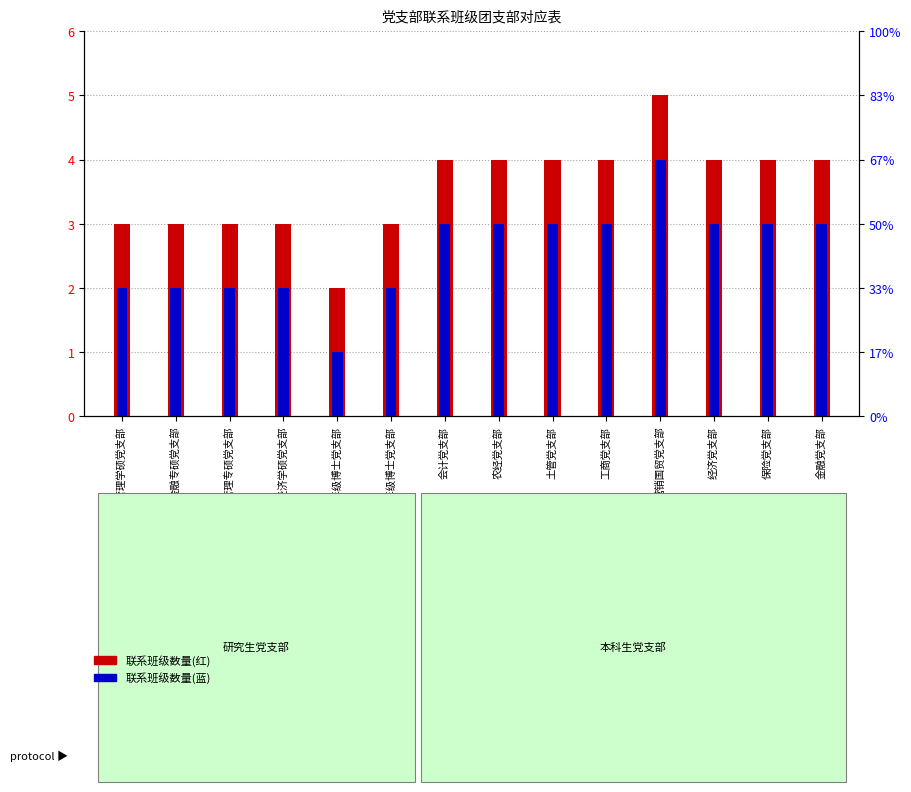

The value of 联系班级数量(红) at 低年级博士党支部 is 2. True or false?

True